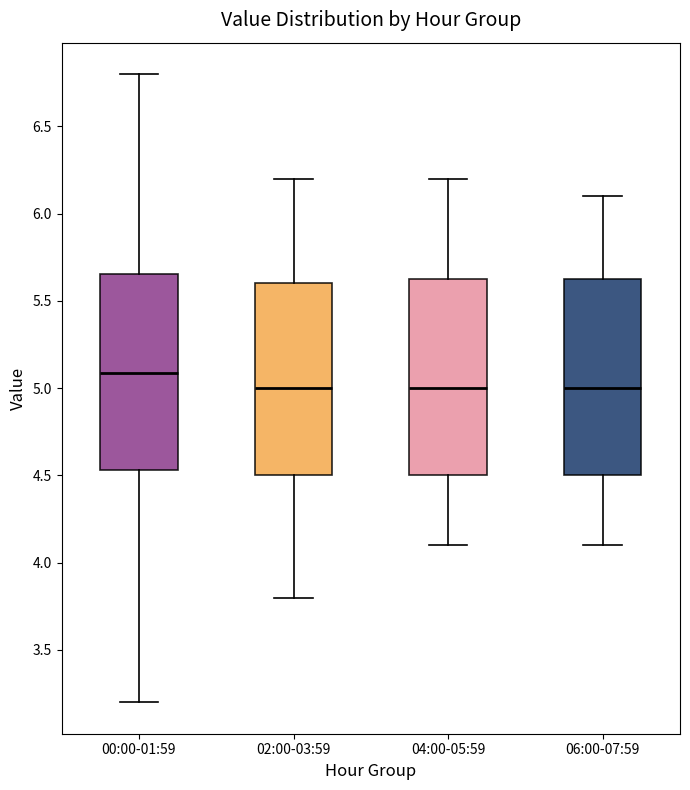

Reading left to right, transcribe this box plot: for each box, give where its median line is, the range the box spans, and where its two whiskers end, as read against the y-axis. The values are not printed on the chart, so give them approximately, as read against the axis.

00:00-01:59: median 5.10, box 4.55 to 5.65, whiskers 3.20 to 6.80
02:00-03:59: median 5.00, box 4.50 to 5.60, whiskers 3.80 to 6.20
04:00-05:59: median 5.00, box 4.50 to 5.65, whiskers 4.10 to 6.20
06:00-07:59: median 5.00, box 4.50 to 5.65, whiskers 4.10 to 6.10